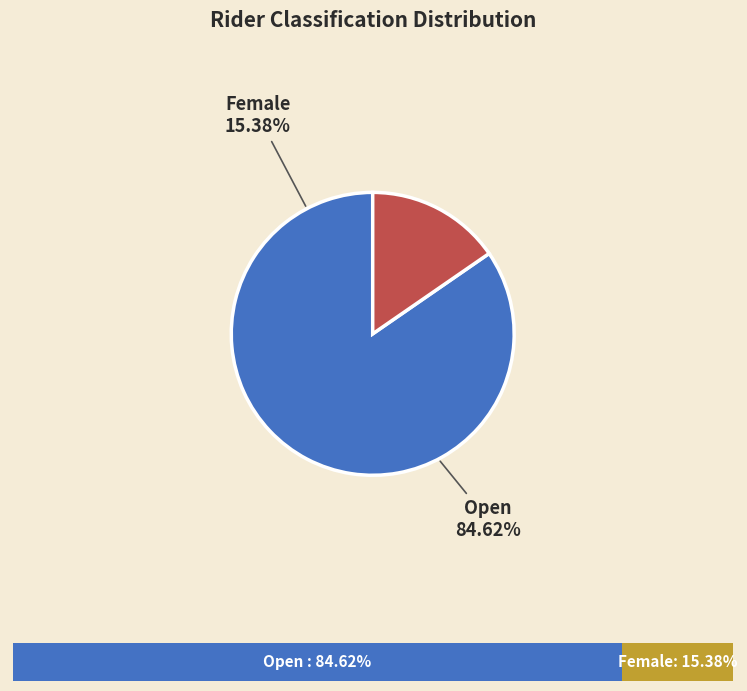

Count the number of slices in the pie.

2